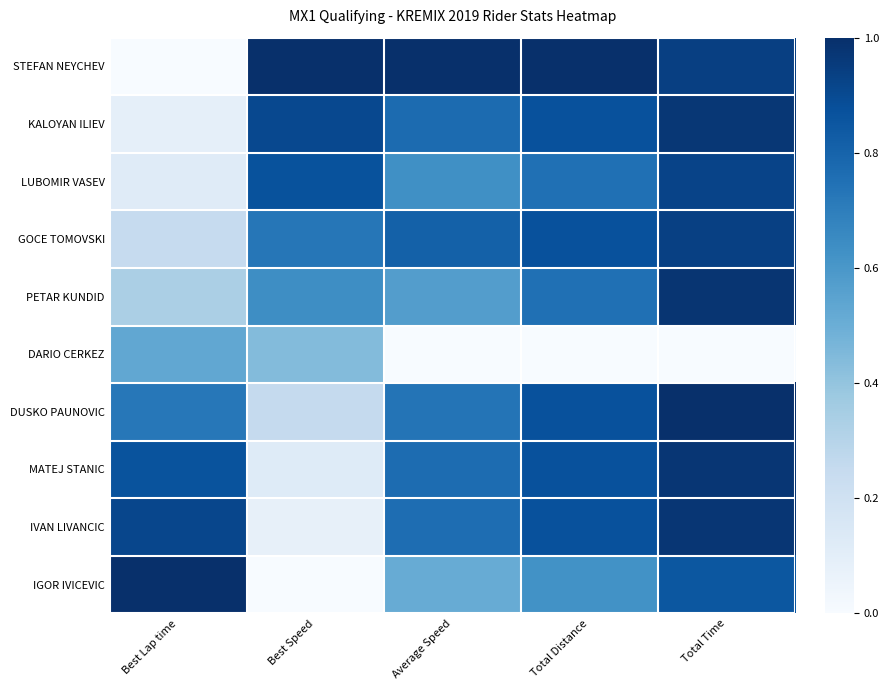

Reading left to right, transcribe all the data shown in this chart.

STEFAN NEYCHEV: Best Lap time=0.0	Best Speed=1.0	Average Speed=1.0	Total Distance=1.0	Total Time=0.9
KALOYAN ILIEV: Best Lap time=0.1	Best Speed=0.9	Average Speed=0.8	Total Distance=0.9	Total Time=1.0
LUBOMIR VASEV: Best Lap time=0.1	Best Speed=0.9	Average Speed=0.6	Total Distance=0.8	Total Time=0.9
GOCE TOMOVSKI: Best Lap time=0.2	Best Speed=0.7	Average Speed=0.8	Total Distance=0.9	Total Time=0.9
PETAR KUNDID: Best Lap time=0.3	Best Speed=0.6	Average Speed=0.6	Total Distance=0.8	Total Time=1.0
DARIO CERKEZ: Best Lap time=0.5	Best Speed=0.4	Average Speed=0.0	Total Distance=0.0	Total Time=0.0
DUSKO PAUNOVIC: Best Lap time=0.7	Best Speed=0.3	Average Speed=0.7	Total Distance=0.9	Total Time=1.0
MATEJ STANIC: Best Lap time=0.9	Best Speed=0.1	Average Speed=0.8	Total Distance=0.9	Total Time=1.0
IVAN LIVANCIC: Best Lap time=0.9	Best Speed=0.1	Average Speed=0.8	Total Distance=0.9	Total Time=1.0
IGOR IVICEVIC: Best Lap time=1.0	Best Speed=0.0	Average Speed=0.5	Total Distance=0.6	Total Time=0.8